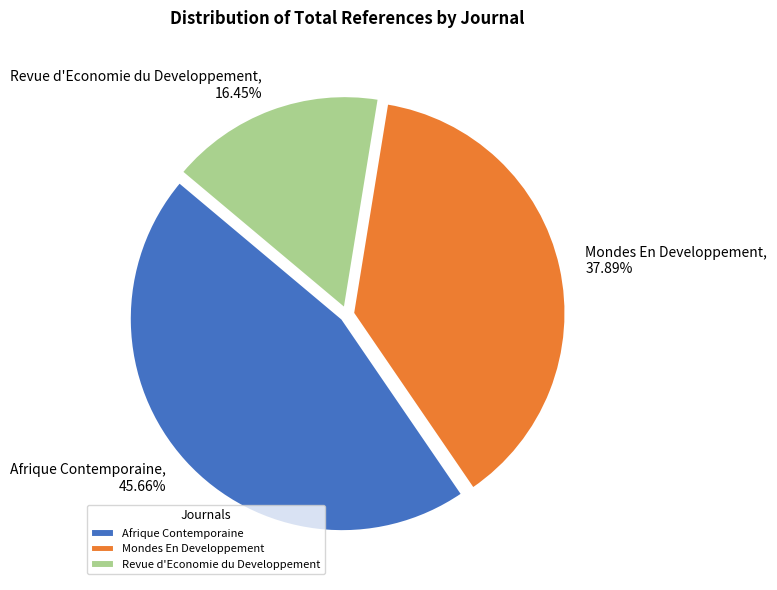

Is there a majority slice in this chart?

No